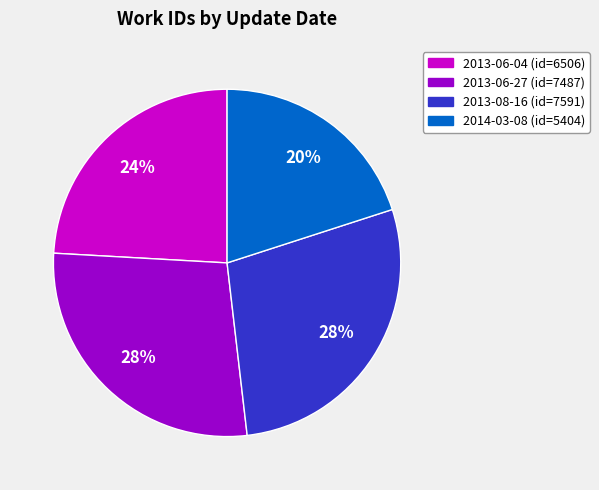

Is 2014-03-08 the majority of the pie?

No